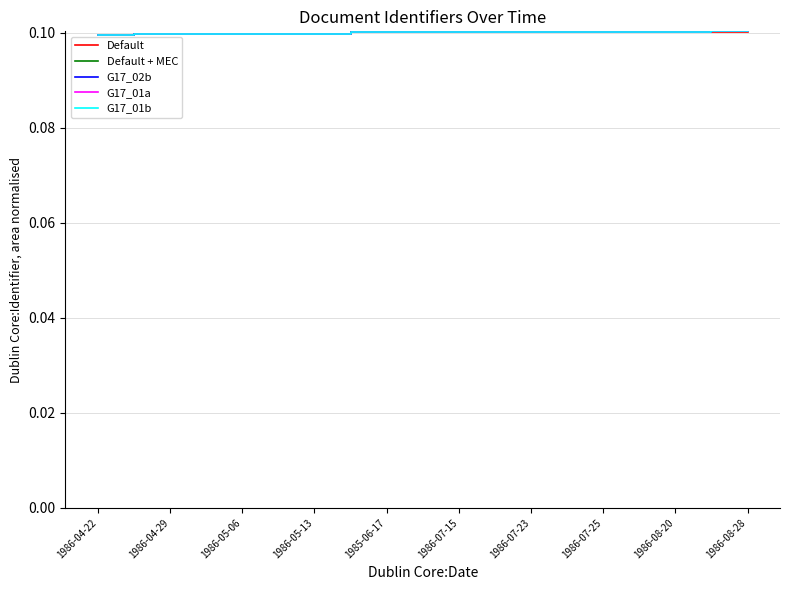

What position from the left is 1986-07-25?

8